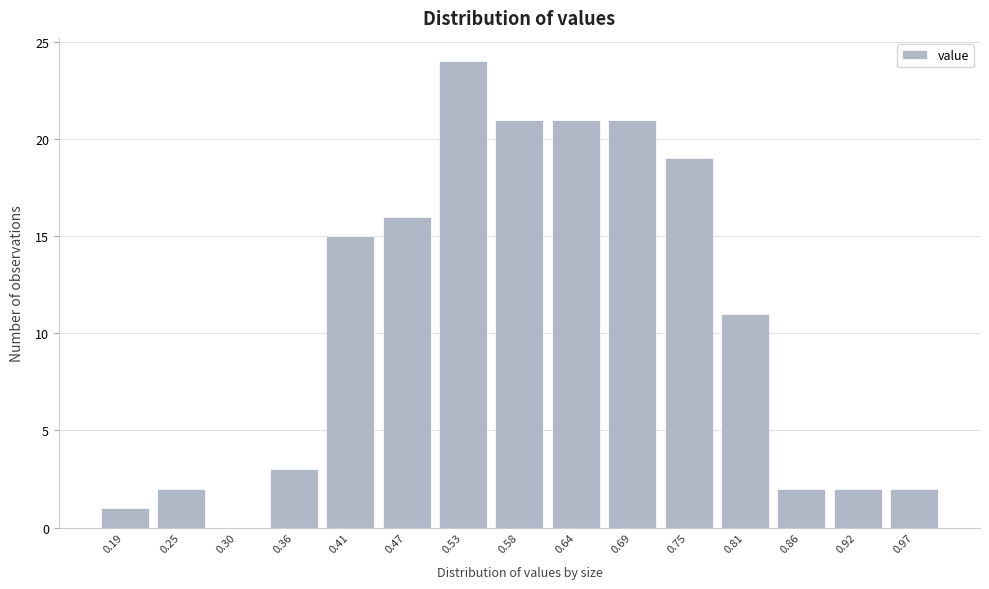

Reading left to right, transcribe all the data shown in this chart.

0.19=1	0.25=2	0.30=0	0.36=3	0.41=15	0.47=16	0.53=24	0.58=21	0.64=21	0.69=21	0.75=19	0.81=11	0.86=2	0.92=2	0.97=2